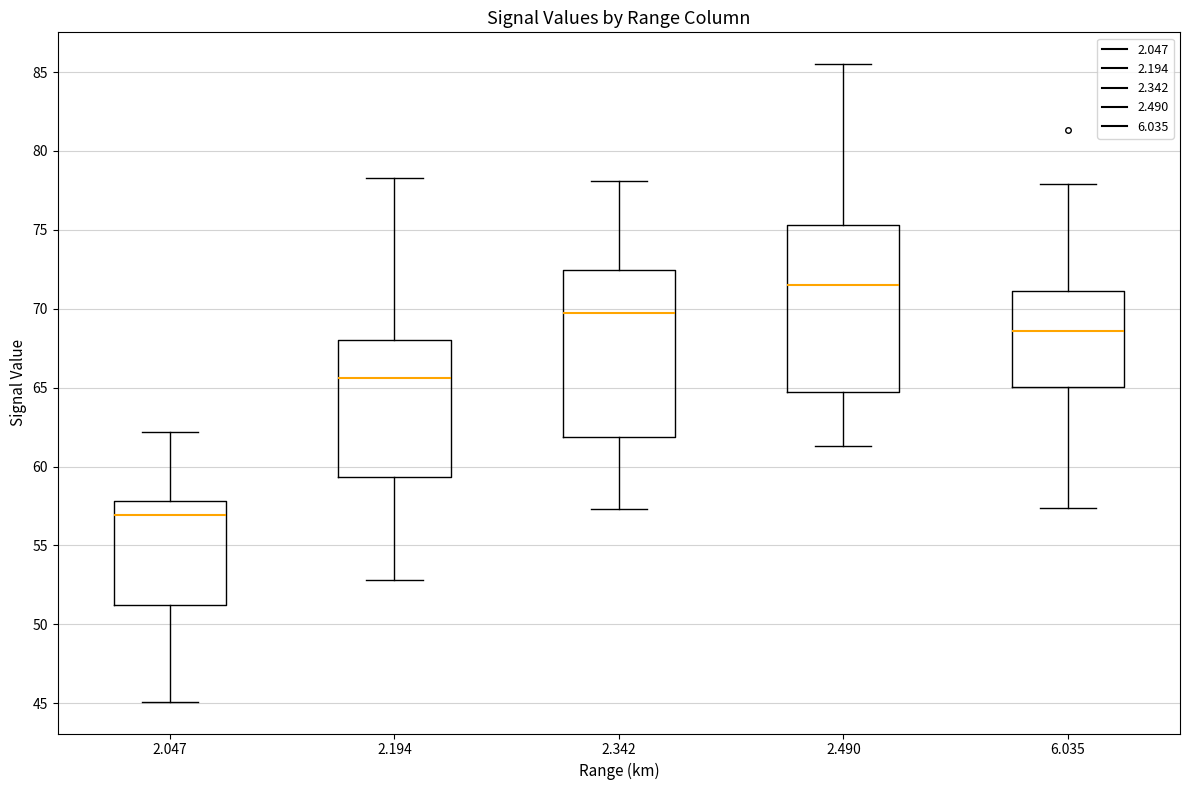

Which box's median line is the highest?

2.490